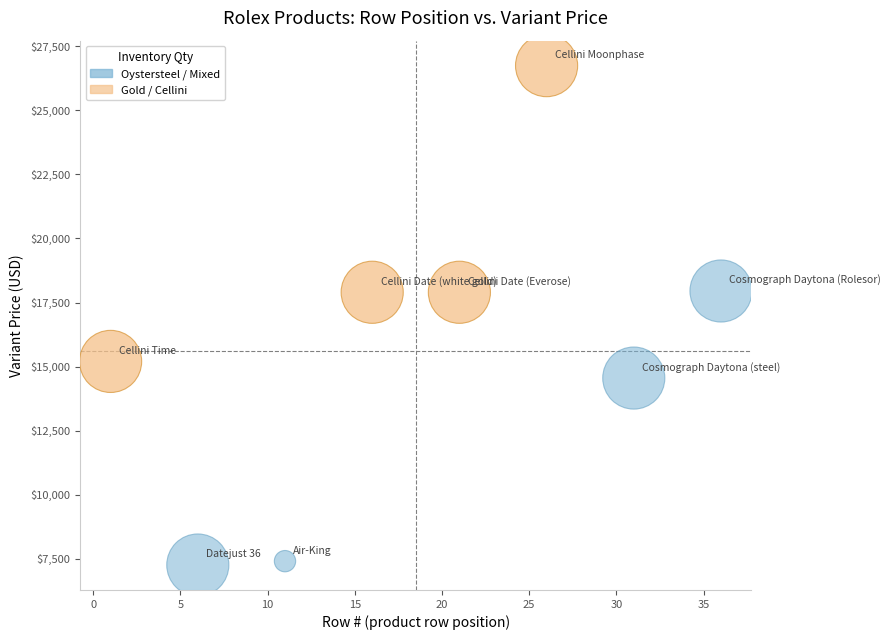

Which series reaches the minimum Y coordinate?

Oystersteel / Mixed